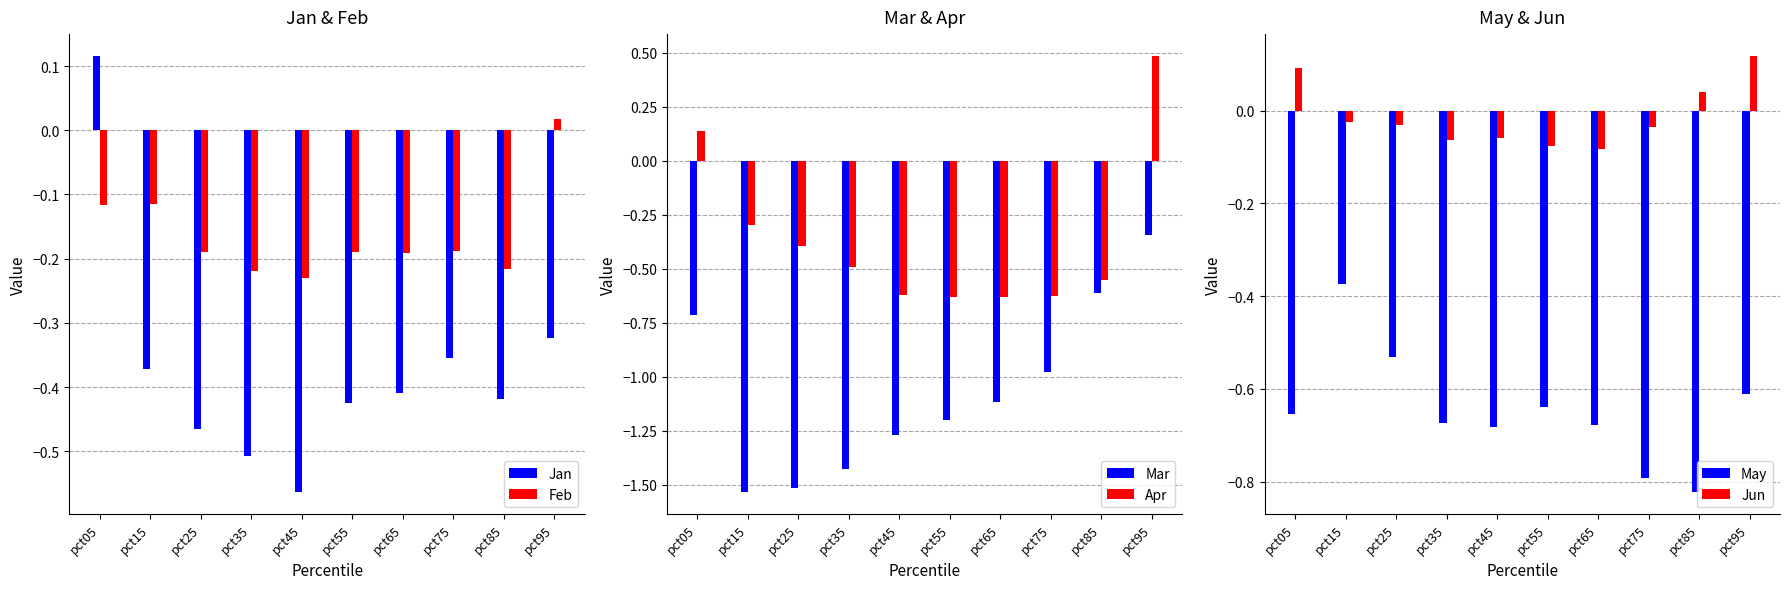

What is the sum of all Jan values?

-3.7